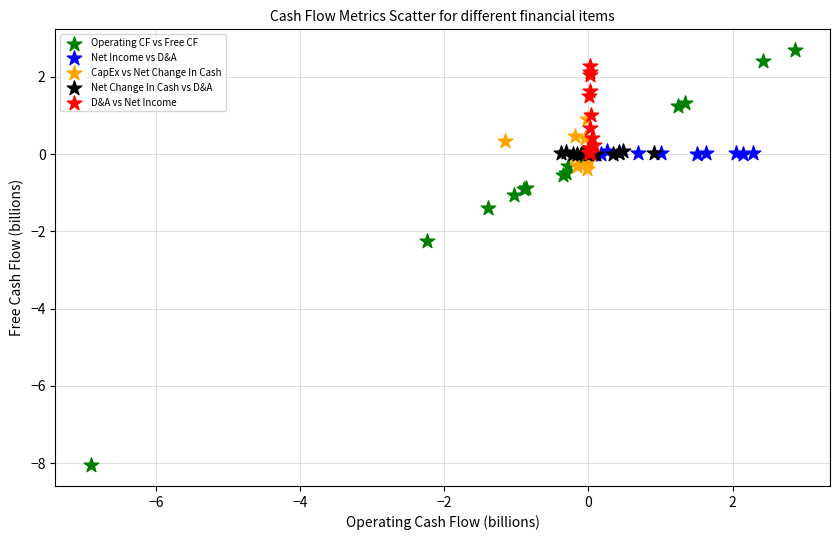

Which series contains the highest Y value?

Operating CF vs Free CF